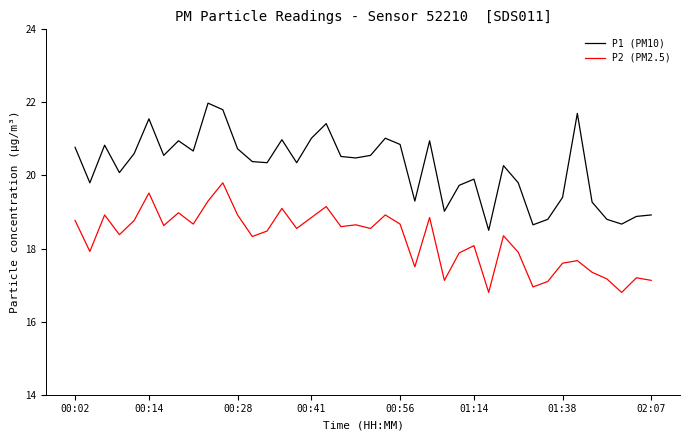

True or false: P1 (PM10) has more than 1 interior local peaks.

True